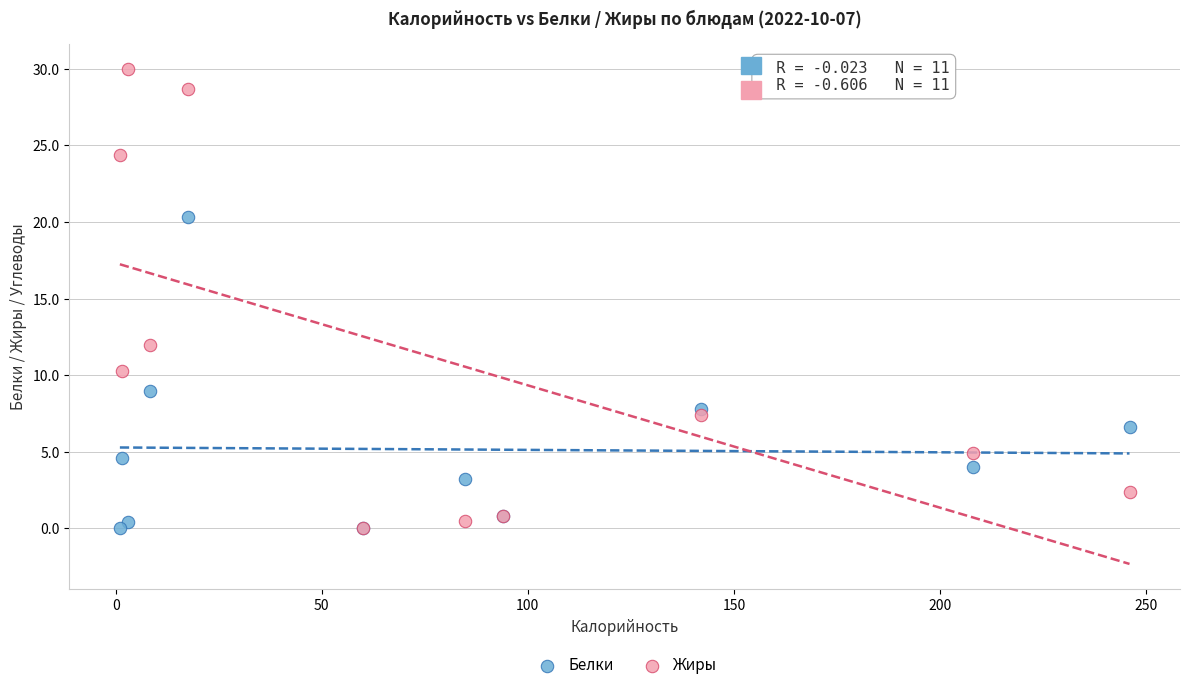

In the Жиры series, what Y value is closest to 15?

12.0